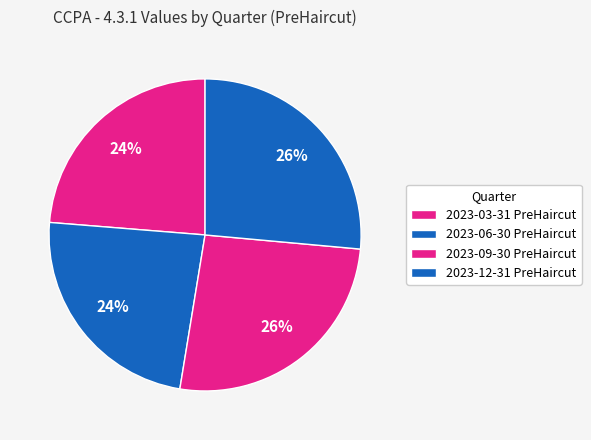

How many segments does this pie chart have?

4